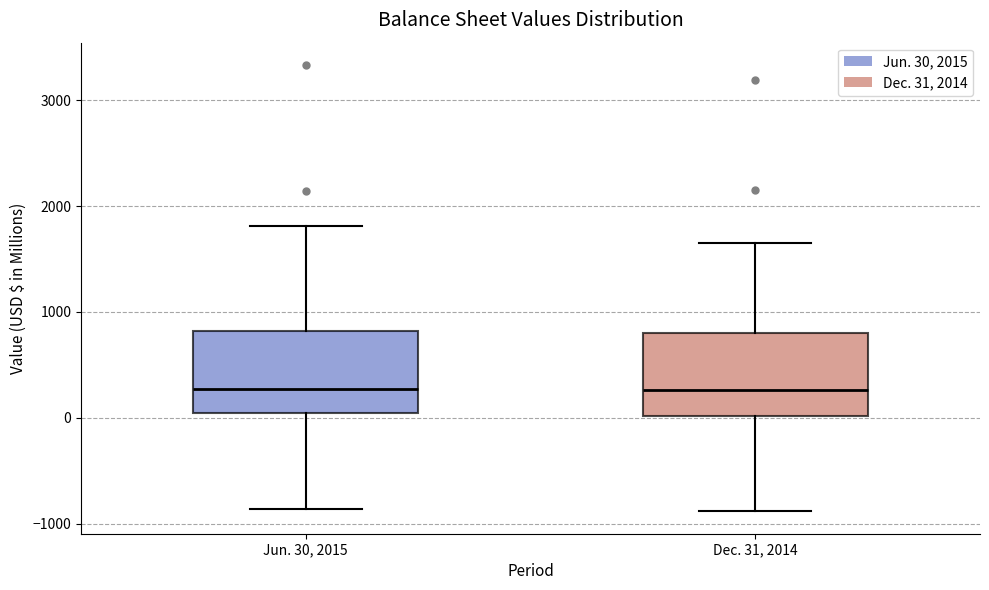

Reading left to right, transcribe this box plot: for each box, give where its median line is, the range the box spans, and where its two whiskers end, as read against the y-axis. The values are not printed on the chart, so give them approximately, as read against the axis.

Jun. 30, 2015: median 300, box 0 to 800, whiskers -900 to 1800
Dec. 31, 2014: median 300, box 0 to 800, whiskers -900 to 1700